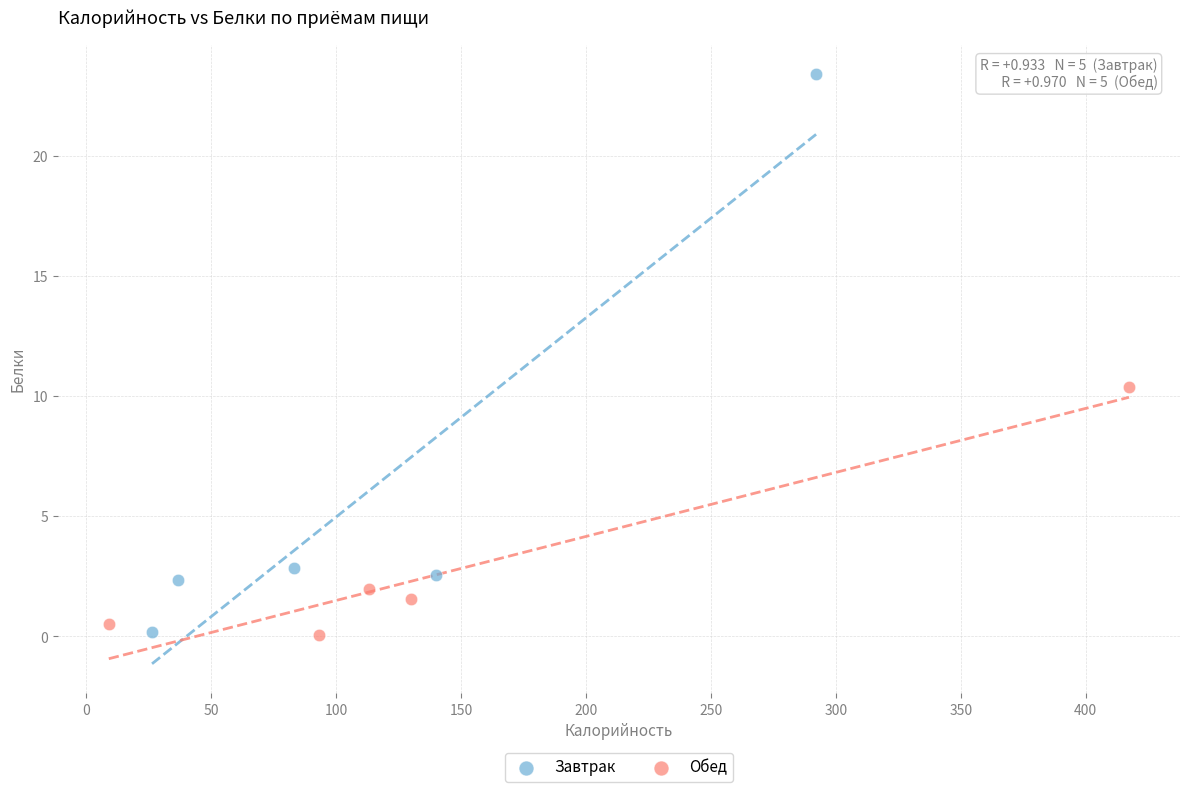

Which series contains the highest Y value?

Завтрак